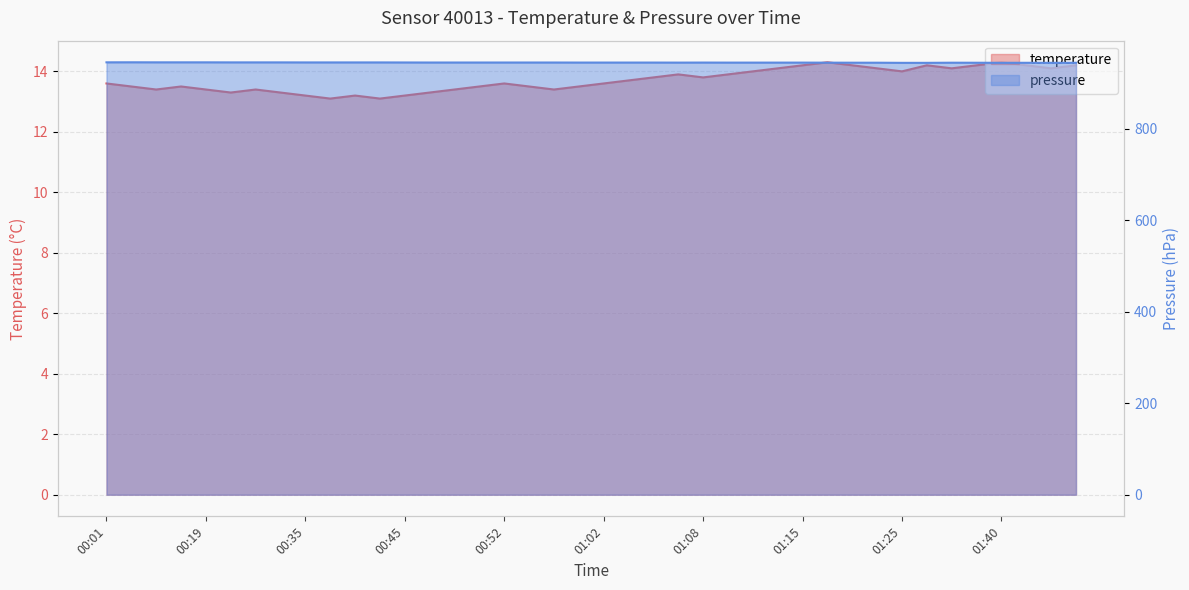

How many lines are shown in the chart?

2